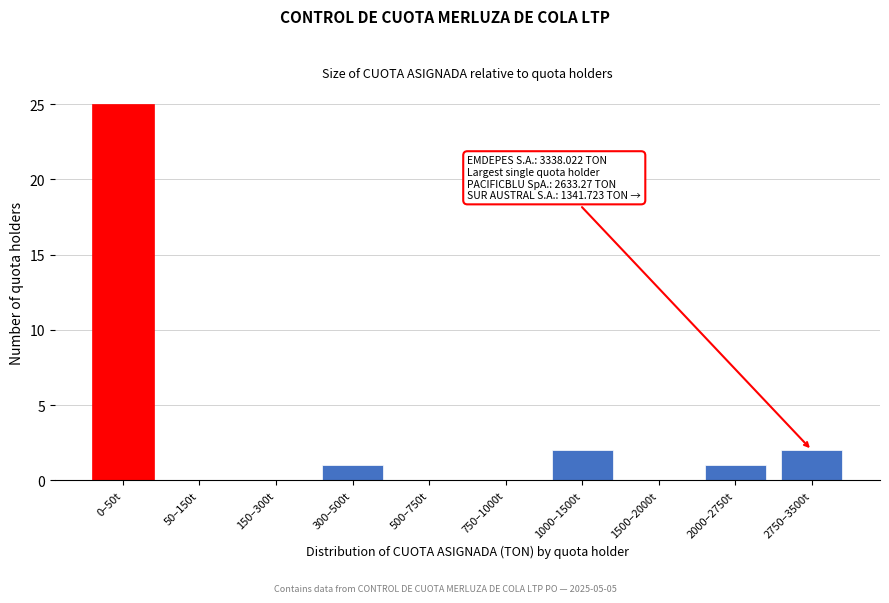

Reading left to right, what are all the values shown in this chart?

0–50t=25	50–150t=0	150–300t=0	300–500t=1	500–750t=0	750–1000t=0	1000–1500t=2	1500–2000t=0	2000–2750t=1	2750–3500t=2